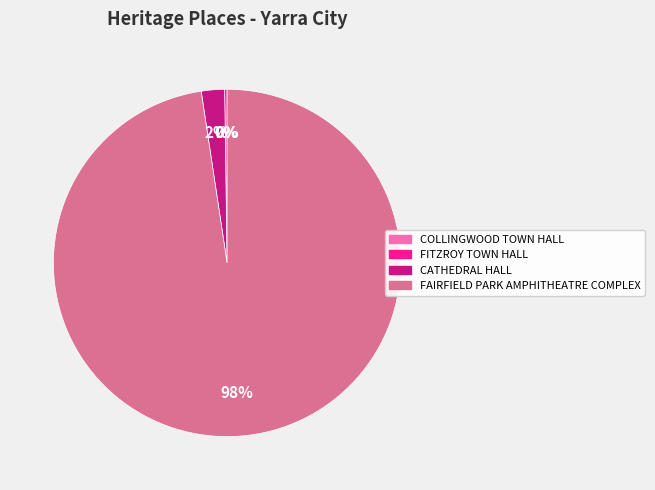

Which has a higher value, CATHEDRAL HALL or FAIRFIELD PARK AMPHITHEATRE COMPLEX?

FAIRFIELD PARK AMPHITHEATRE COMPLEX